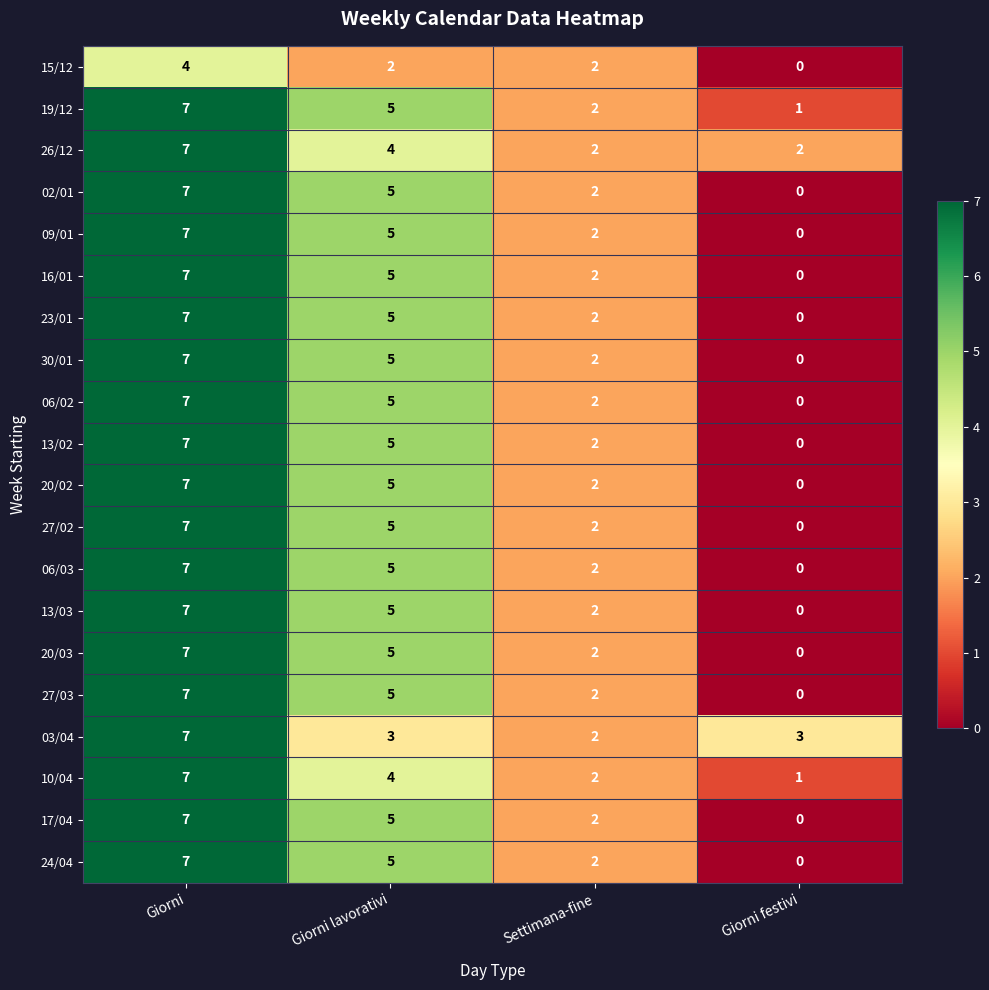

What is the total value across all series at Giorni?

137